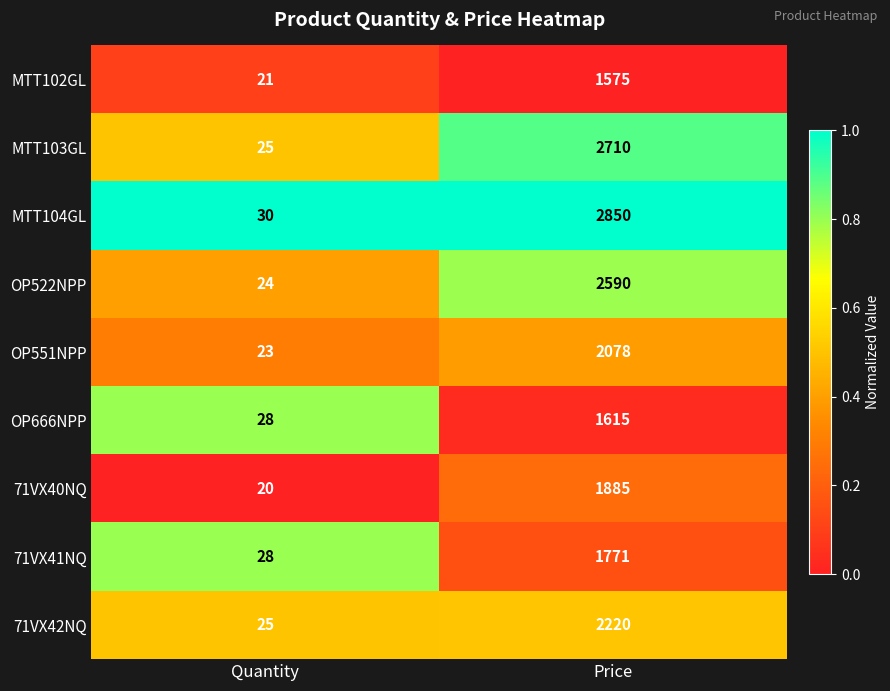

Which series changed the most between Quantity and Price?

MTT104GL